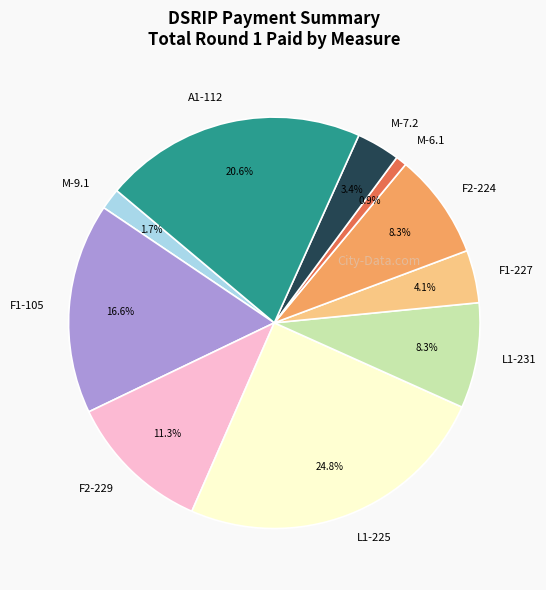

Does any single category account for the majority?

No